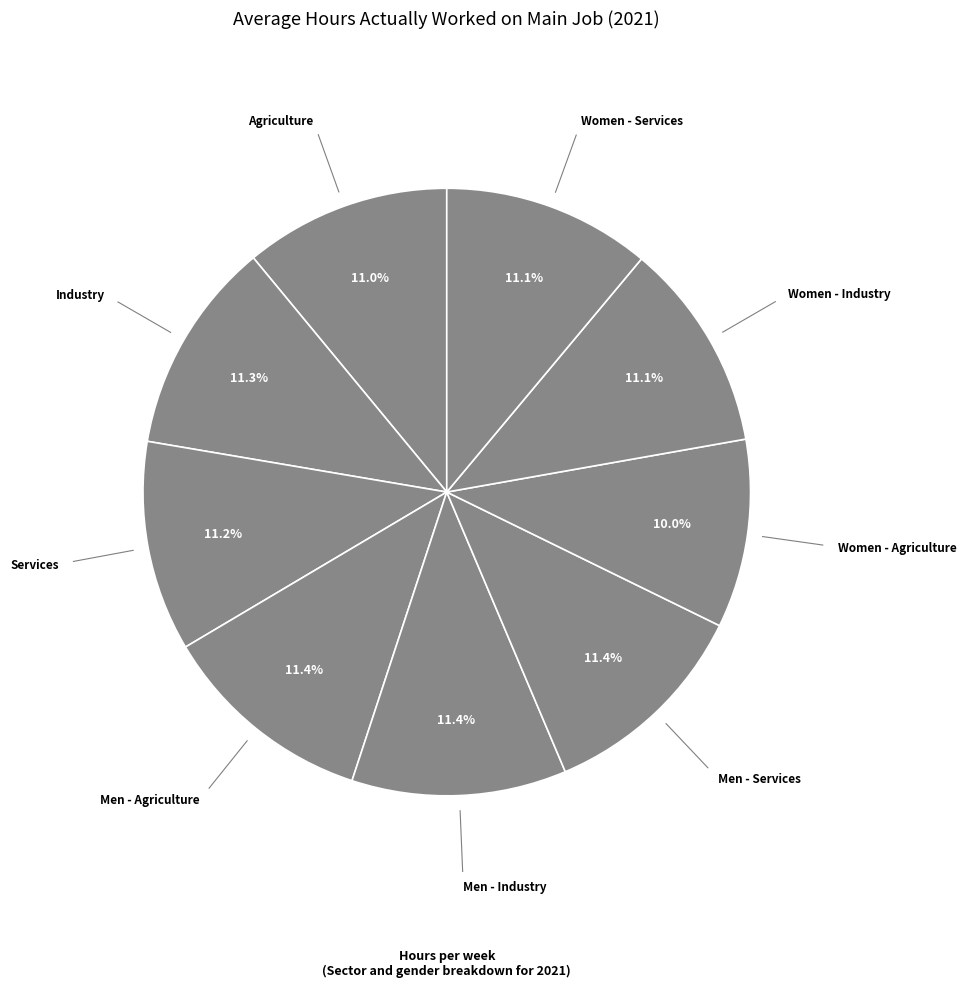

How many slices are in this pie chart?

9